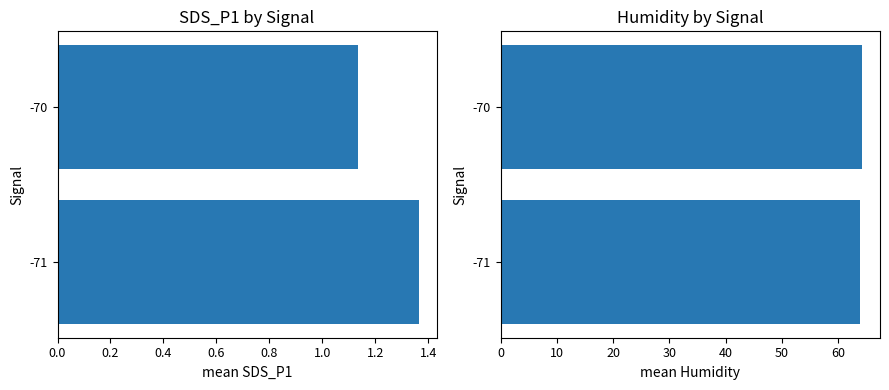

Reading right to left, extract all data points from this chart.

SDS_P1: 1.1	1.4
Humidity: 64.3	63.9